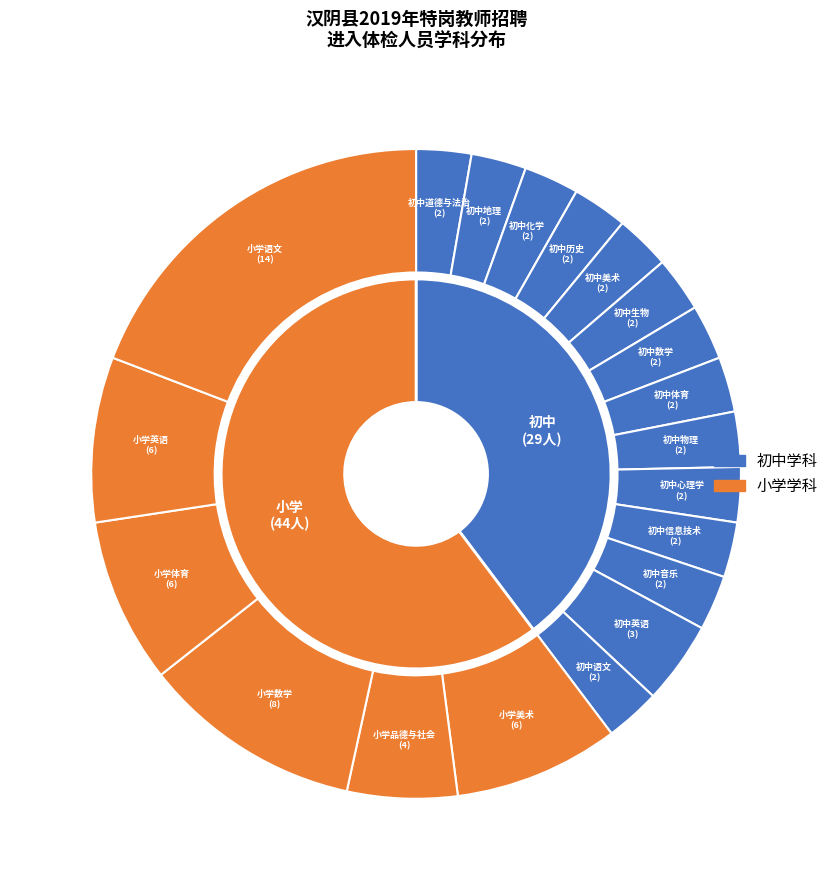

How many segments does this pie chart have?

20